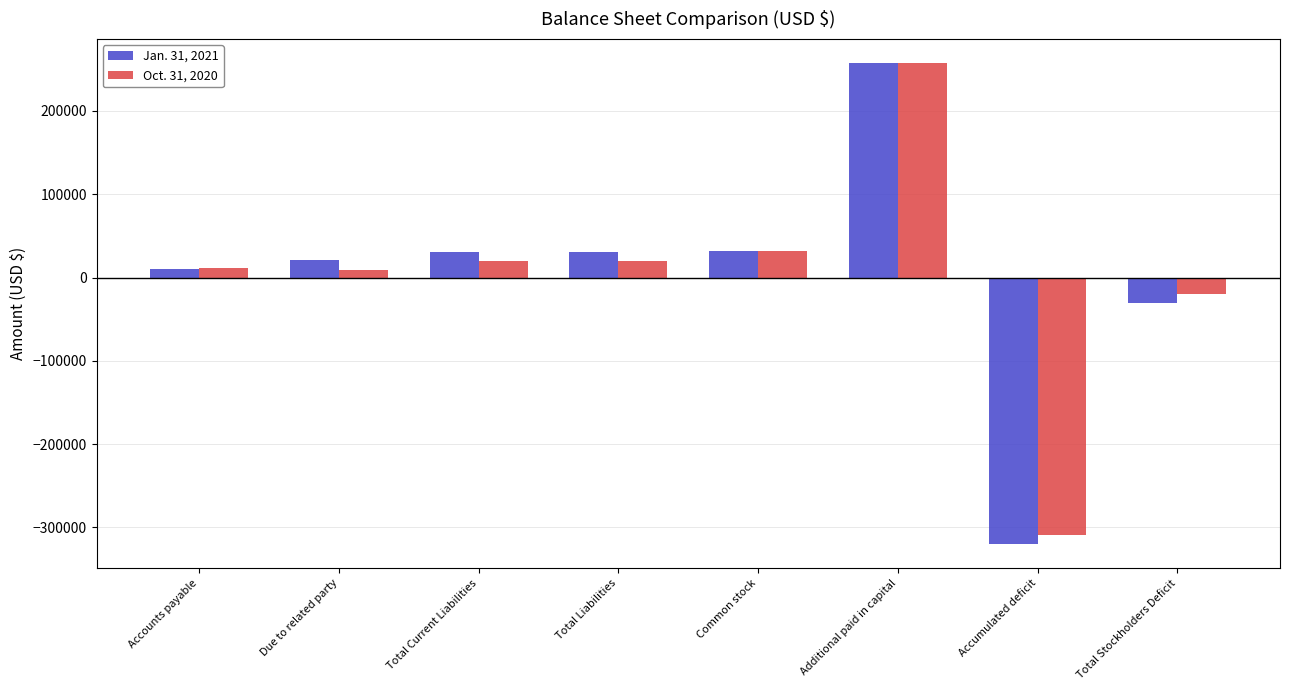

What is the label of the 5th bar from the left?

Common stock